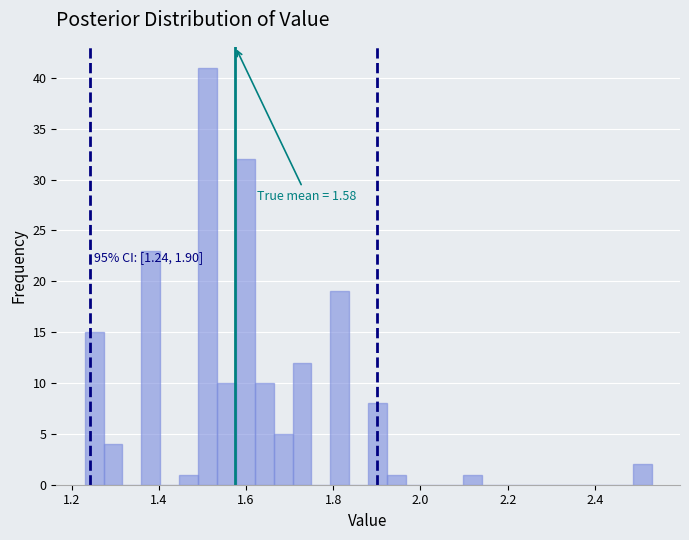

Around what value on the x-axis is the tallest bar? Give the approximate position of its centre, as read against the axis.

1.52